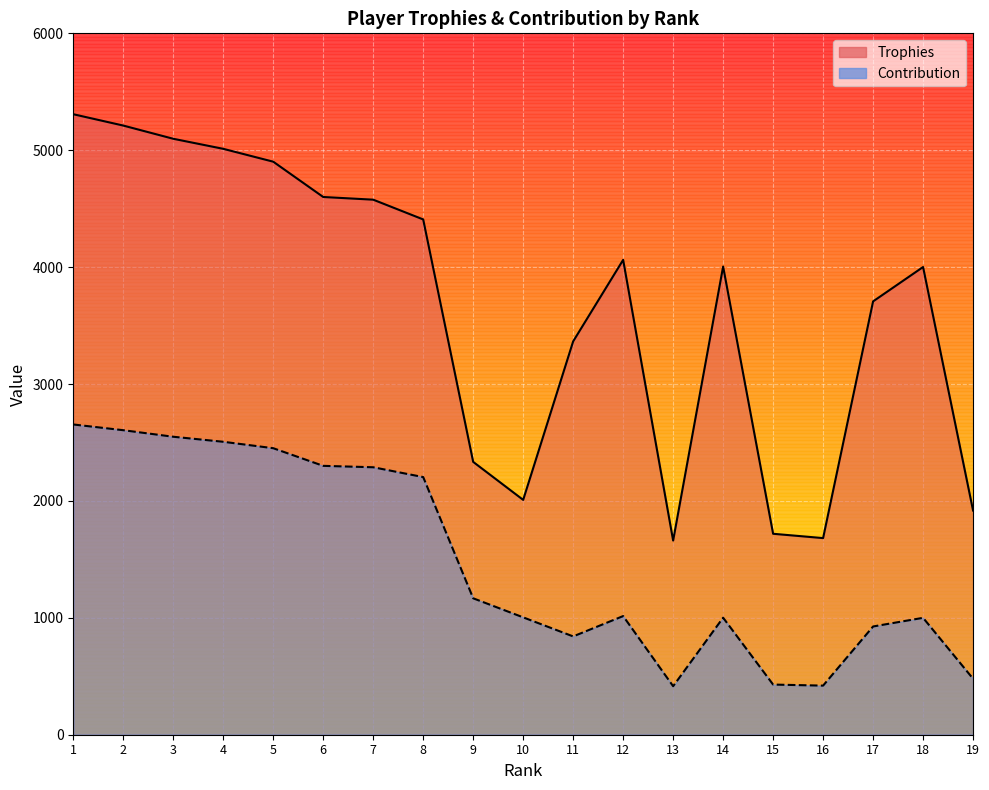

True or false: Contribution has a value of 4256 at 2.

False